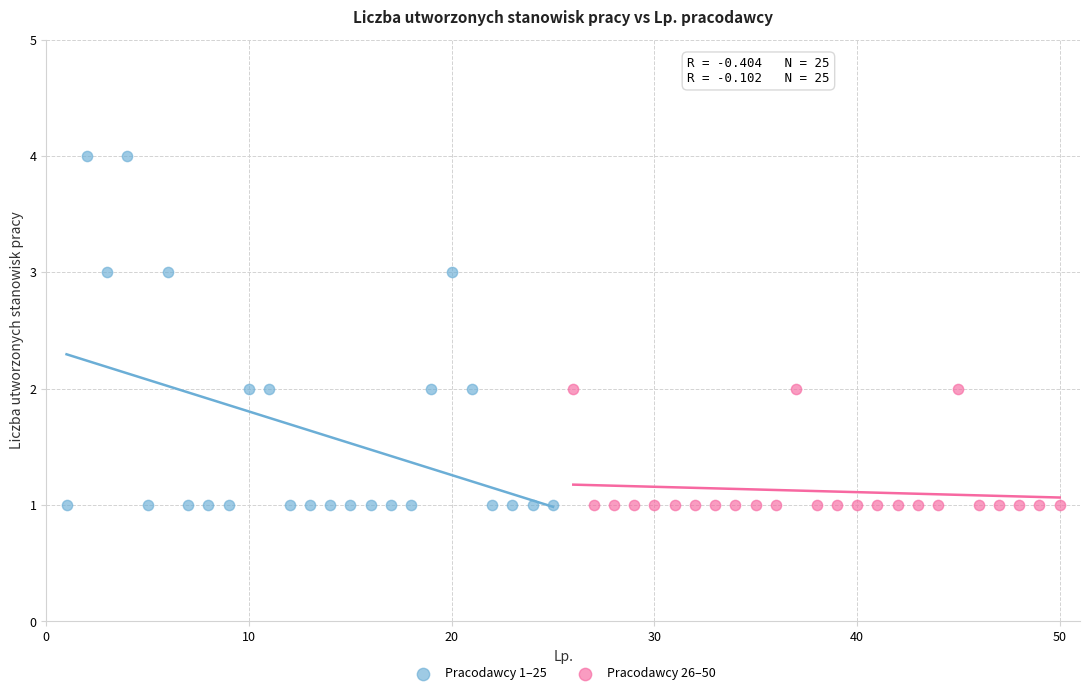

What are all the series names shown in the legend?

Pracodawcy 1–25, Pracodawcy 26–50